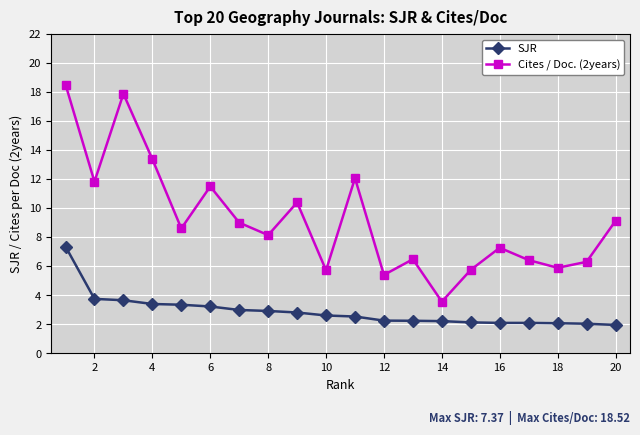

What is the smallest value displayed?

2.0